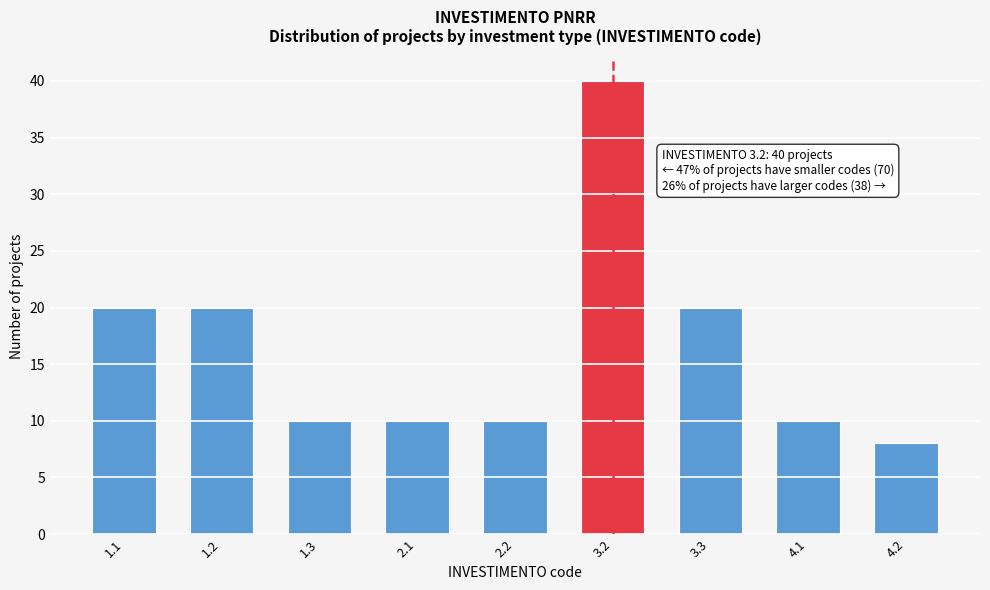

Reading right to left, list all the values displayed in this chart.

8	10	20	40	10	10	10	20	20